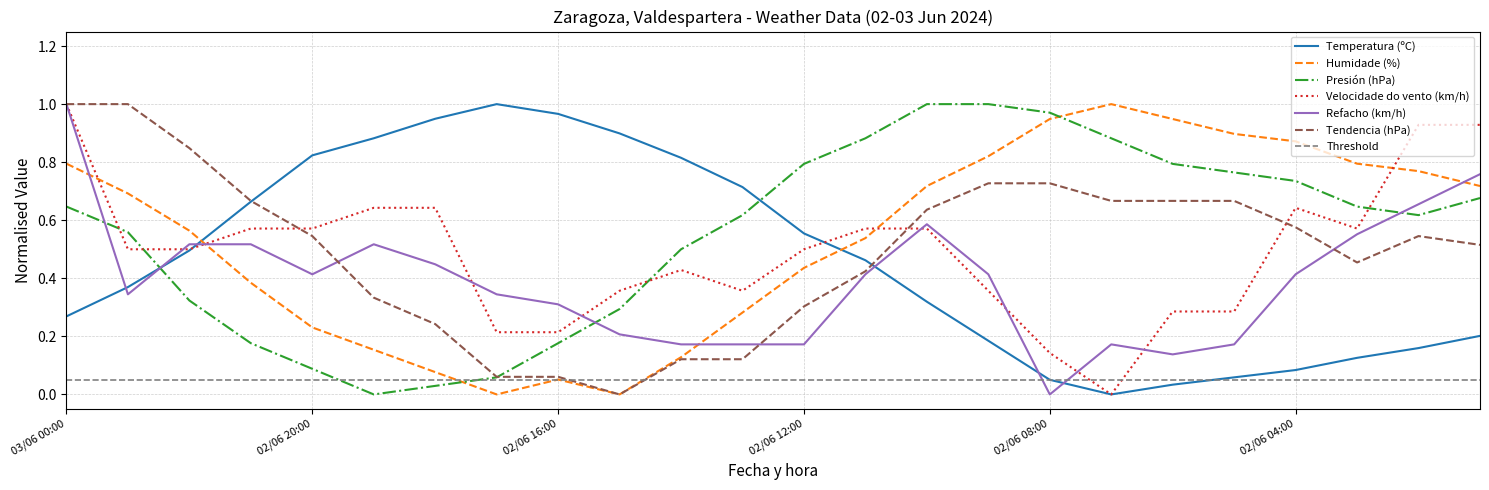

How many categories are shown in the chart?

24